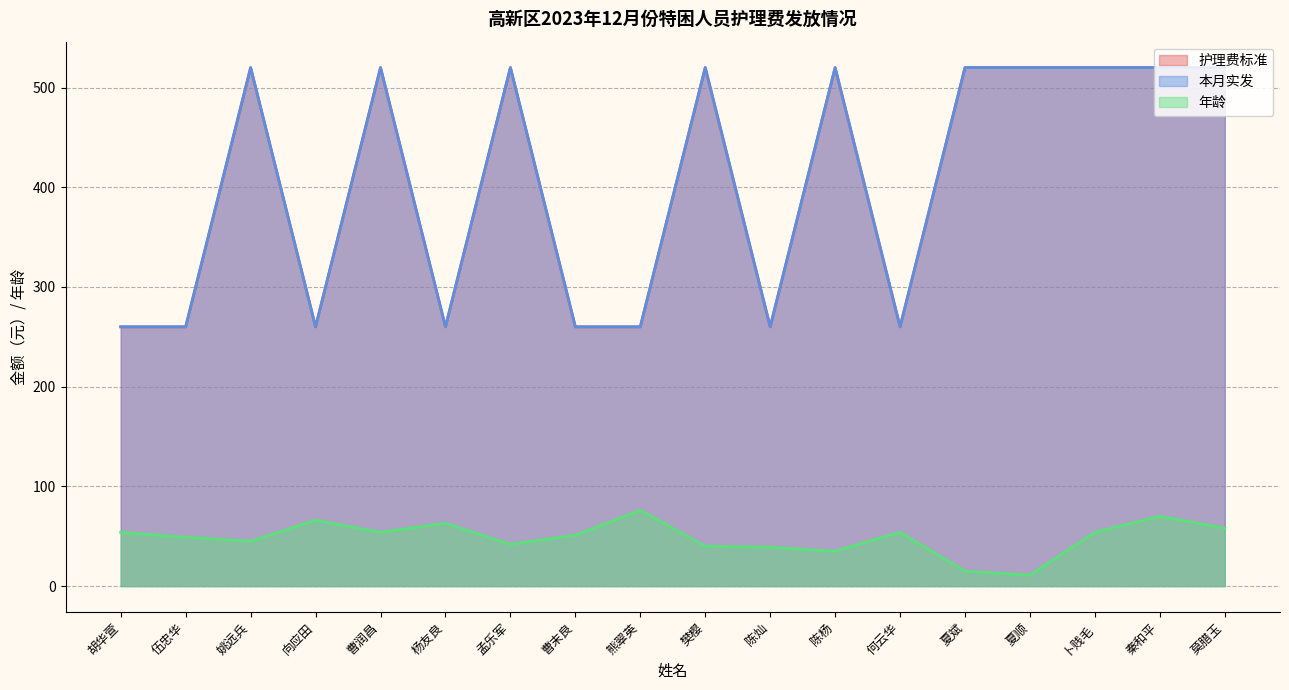

True or false: 护理费标准 and 本月实发 cross at least once.

False